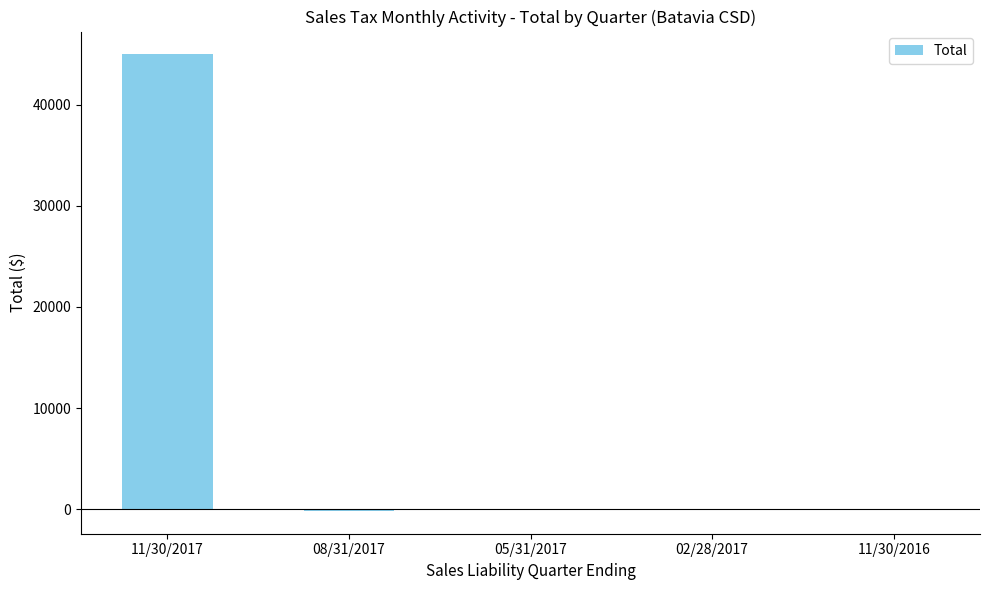

What is the greatest value displayed?

44952.1